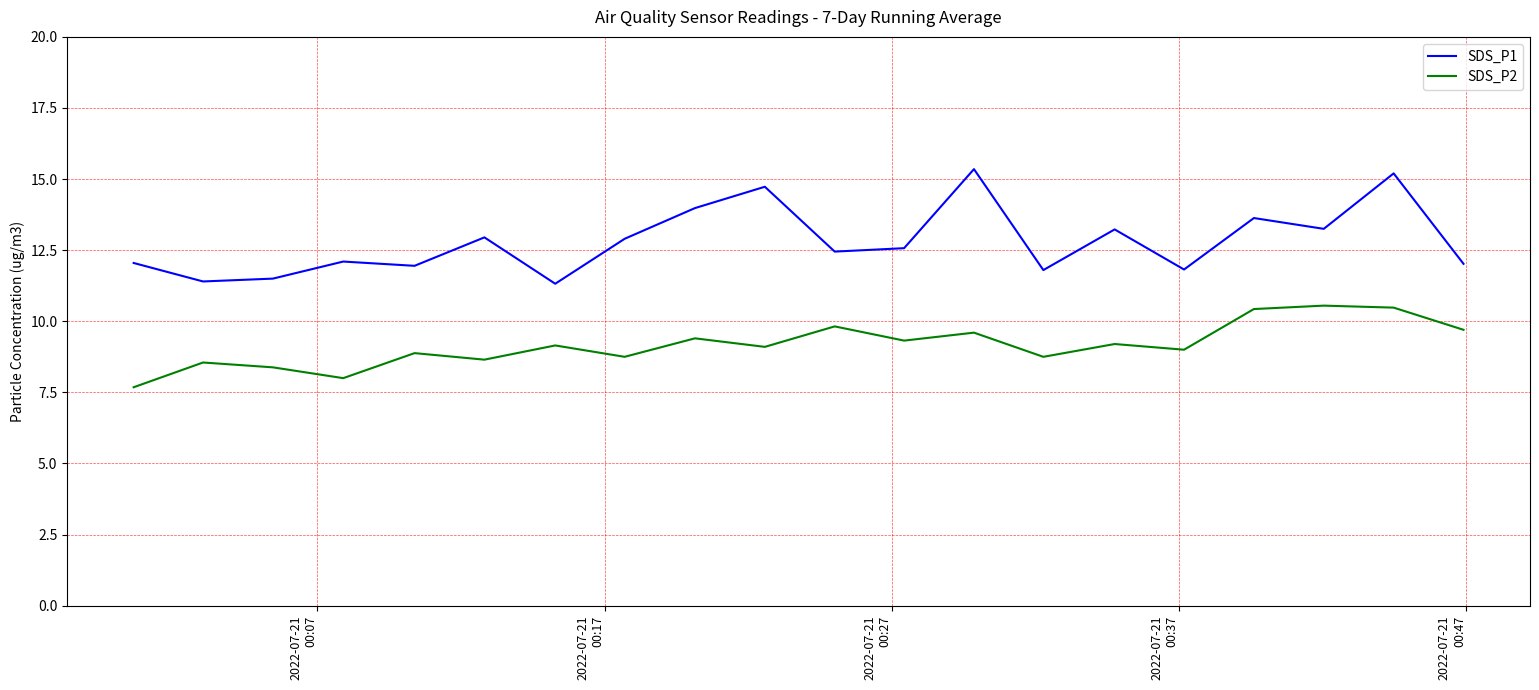

Is this an area chart (filled region under the line)?

No